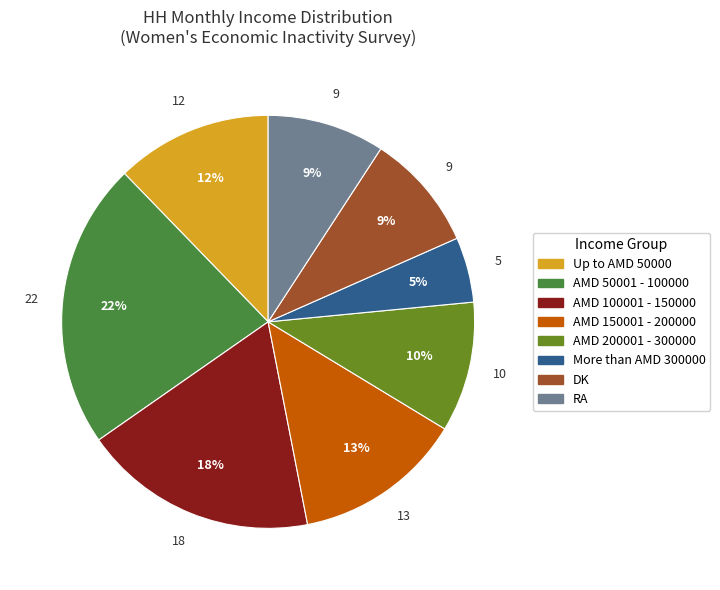

Which category has the biggest portion of the pie?

AMD 50001 - 100000